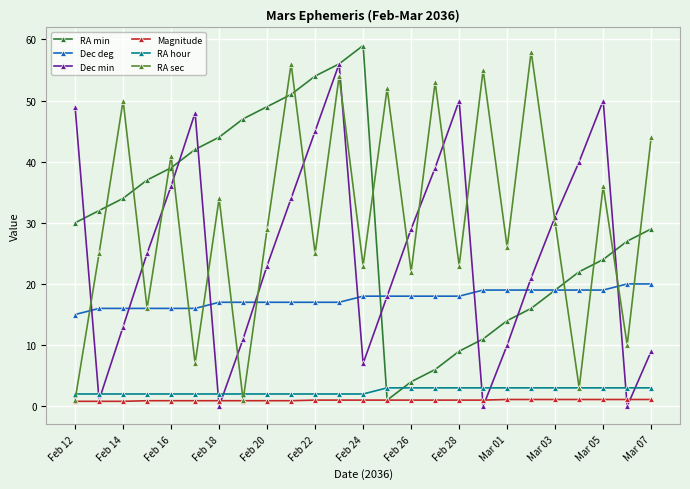

True or false: RA sec and Dec min intersect in this chart.

True